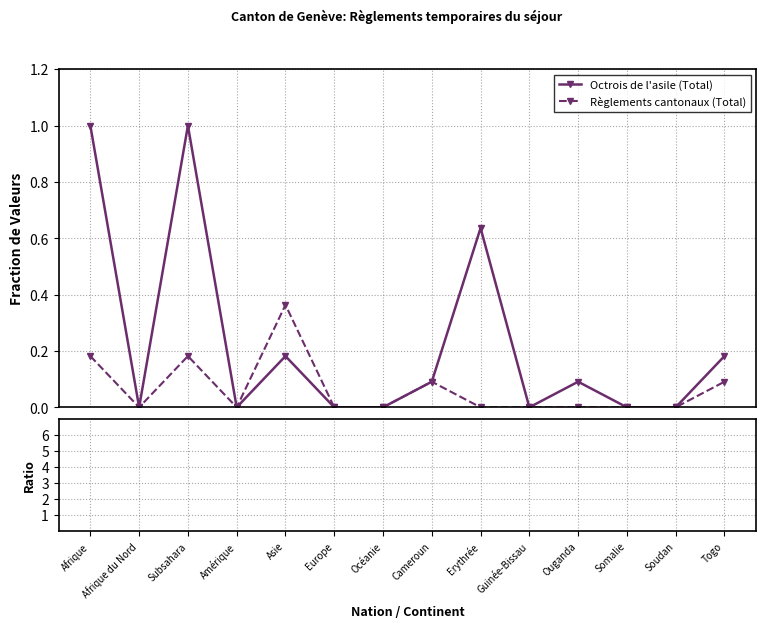

How many positive values does the Règlements cantonaux (Total) series have?

5